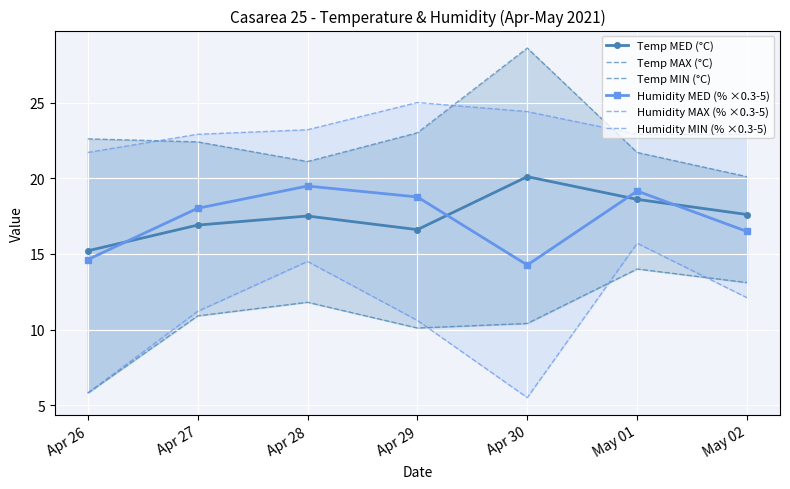

In Humidity MIN (% ×0.3-5), how many points are lower than both neighbors (excluding endpoints)?

1